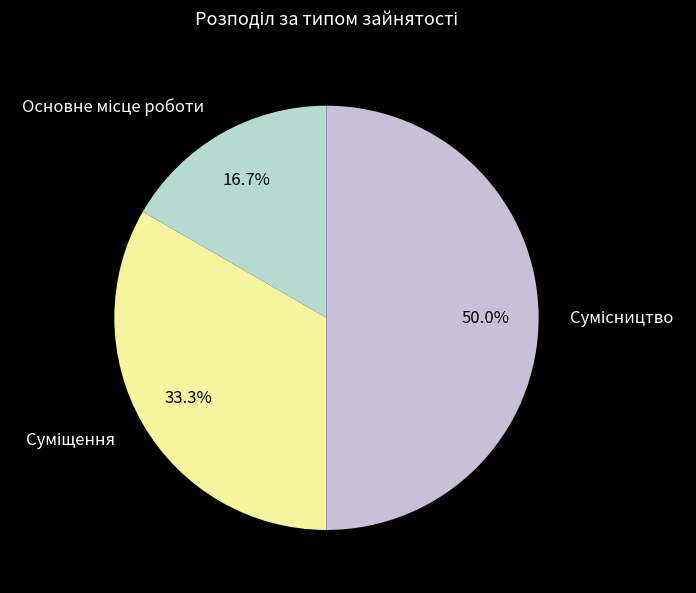

How many slices are in this pie chart?

3